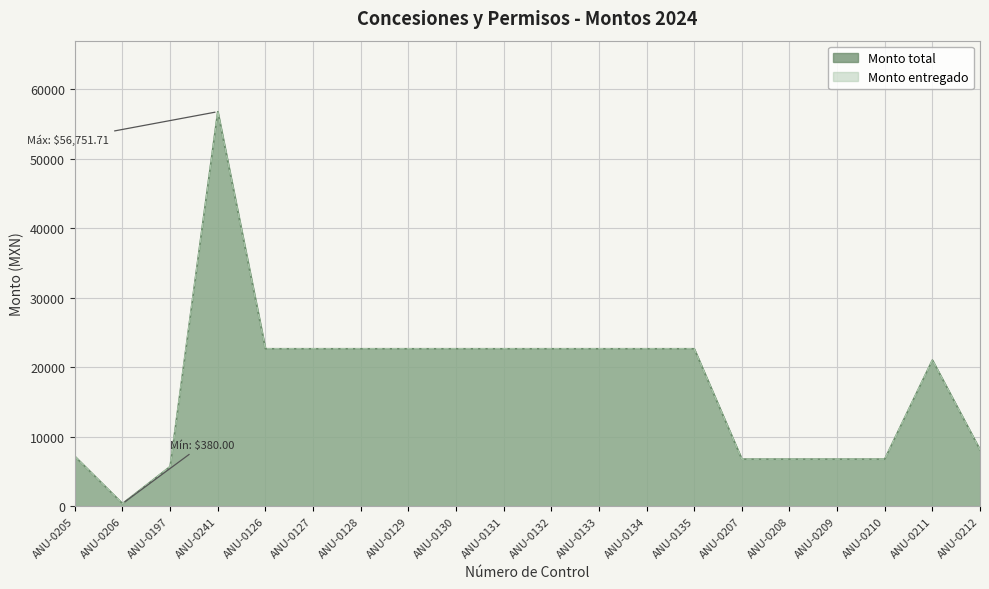

What are all the series names shown in the legend?

Monto total, Monto entregado